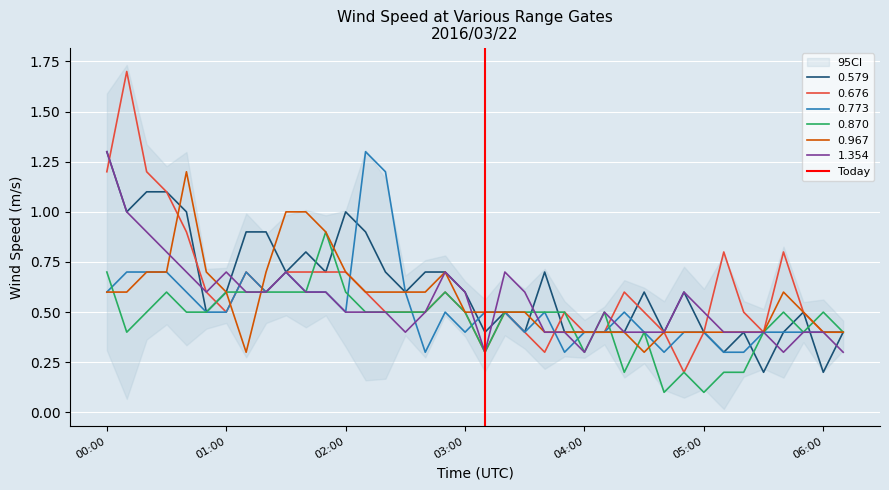

True or false: 0.676 has a value of 0.7 at 03:00.

False